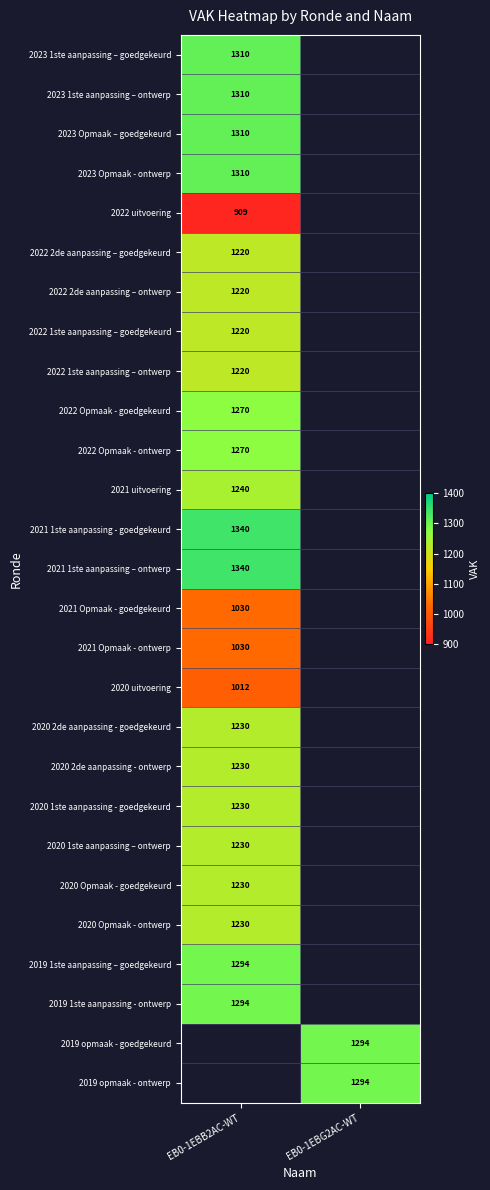

What is the smallest value displayed?

909.0